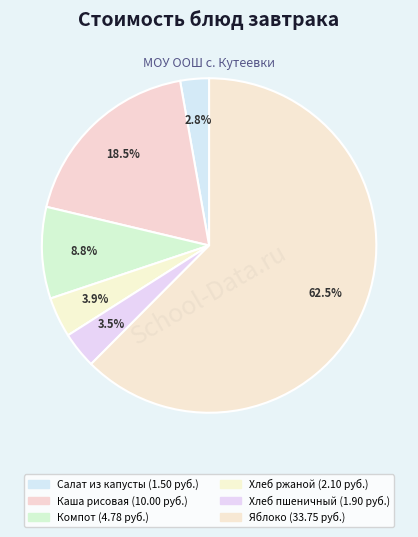

How many segments does this pie chart have?

6